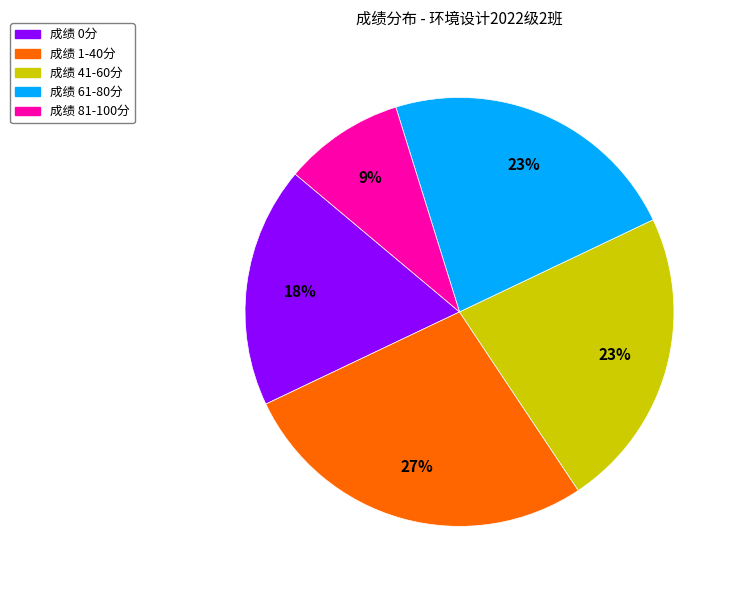

Is there any slice that represents more than half of the pie?

No